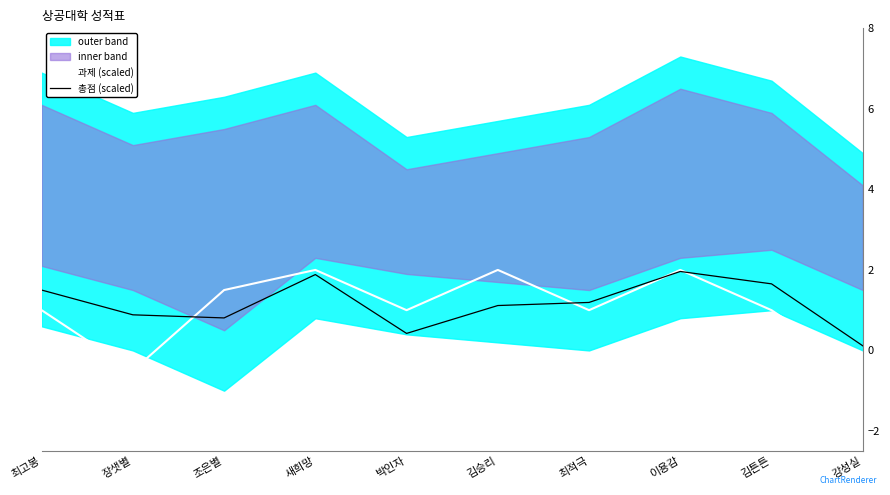

Between 새희망 and 박인자, which series saw the biggest shift?

총점 (scaled)